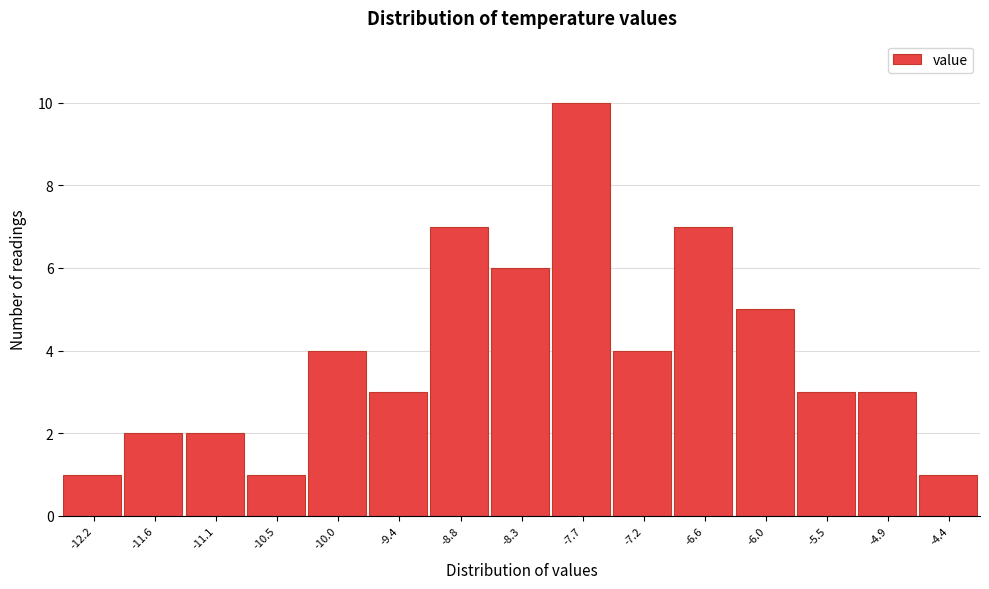

Reading right to left, list all the values displayed in this chart.

-4.4=1	-4.9=3	-5.5=3	-6.0=5	-6.6=7	-7.2=4	-7.7=10	-8.3=6	-8.8=7	-9.4=3	-10.0=4	-10.5=1	-11.1=2	-11.6=2	-12.2=1